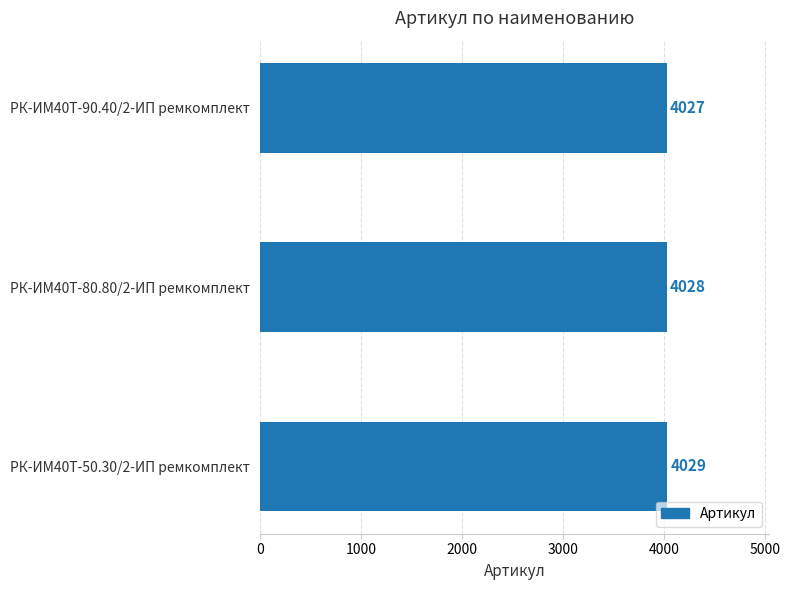

Which has a higher value, РК-ИМ40T-80.80/2-ИП ремкомплект or РК-ИМ40T-50.30/2-ИП ремкомплект?

РК-ИМ40T-50.30/2-ИП ремкомплект